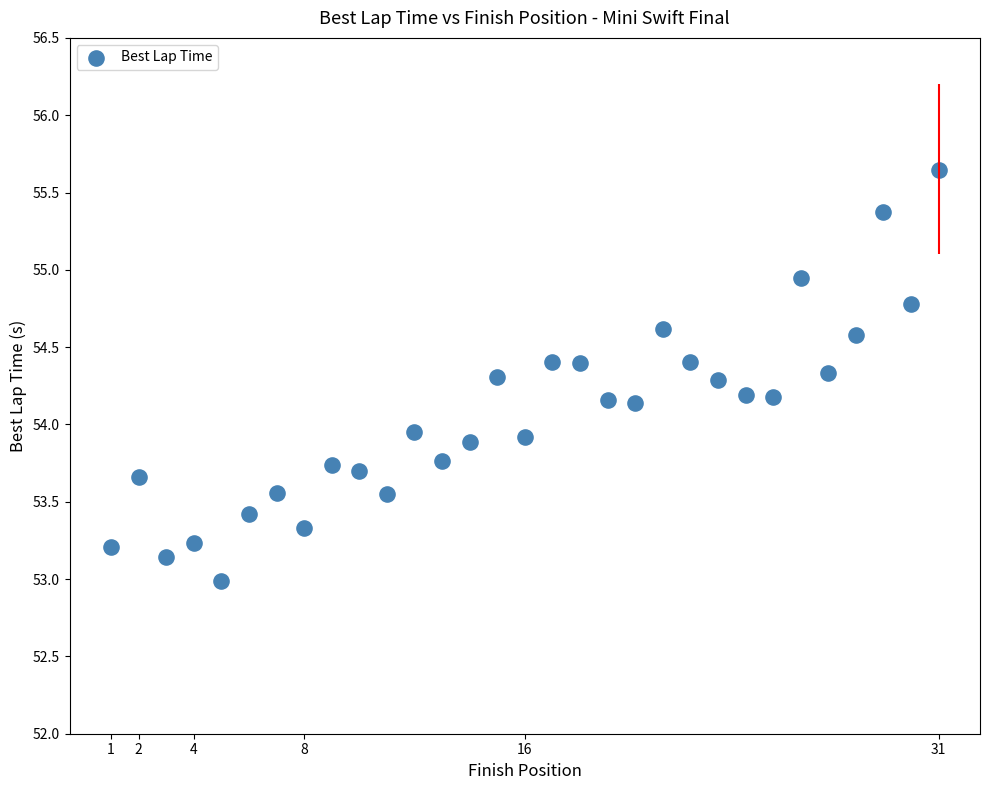

What is the range of Y values (max minus min)?

2.7